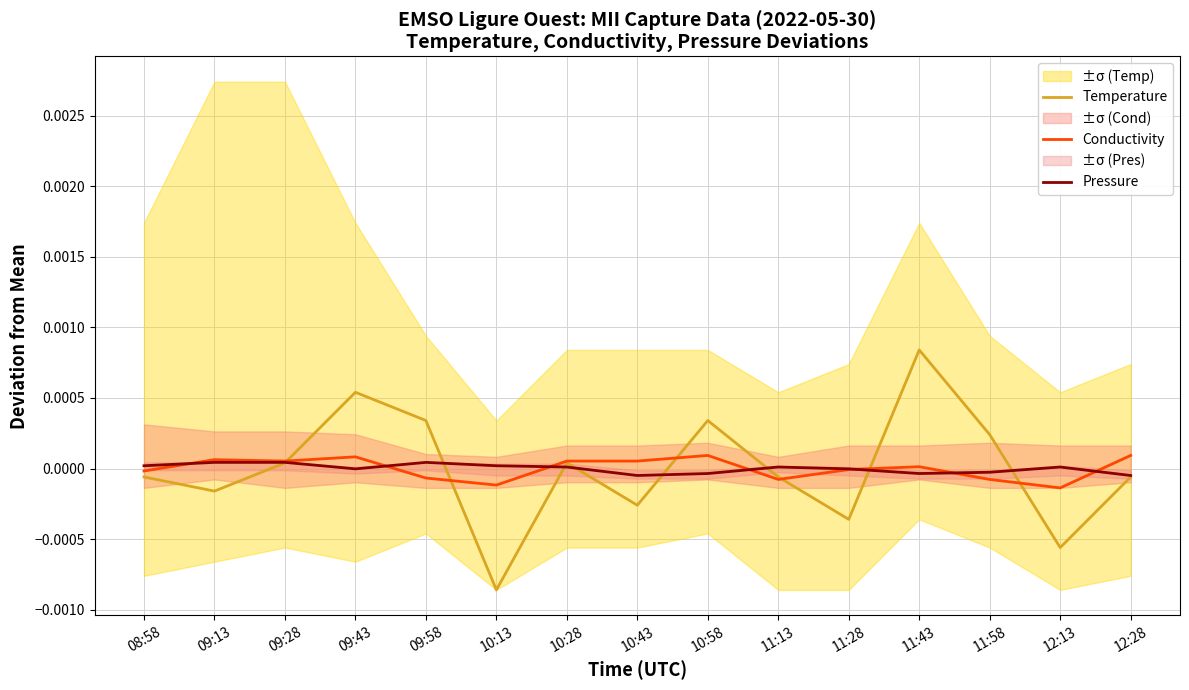

Does the chart have visible grid lines?

Yes